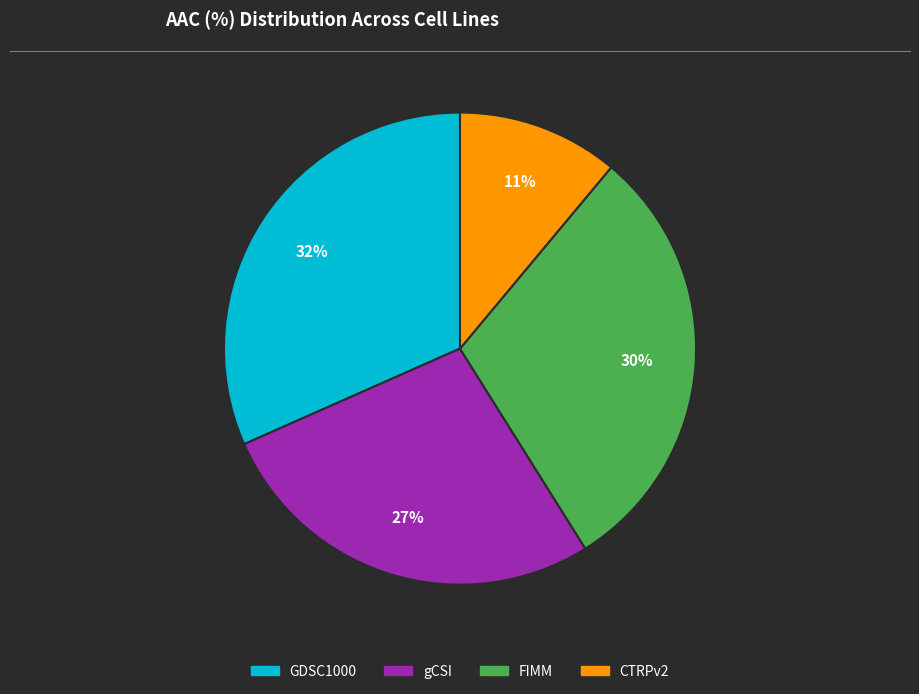

Count the number of slices in the pie.

4